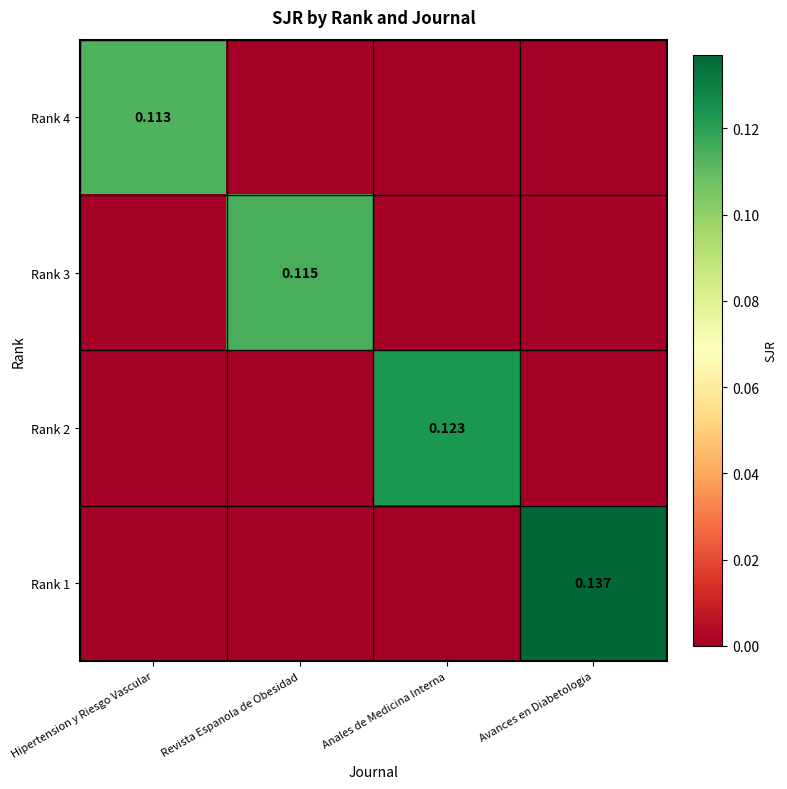

Which category has the lowest value across all series?

Revista Espanola de Obesidad